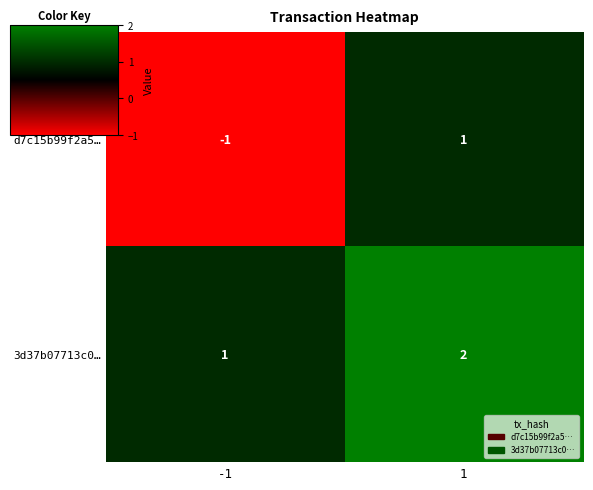

True or false: 3d37b07713c0… has a value of 1 at -1.

True